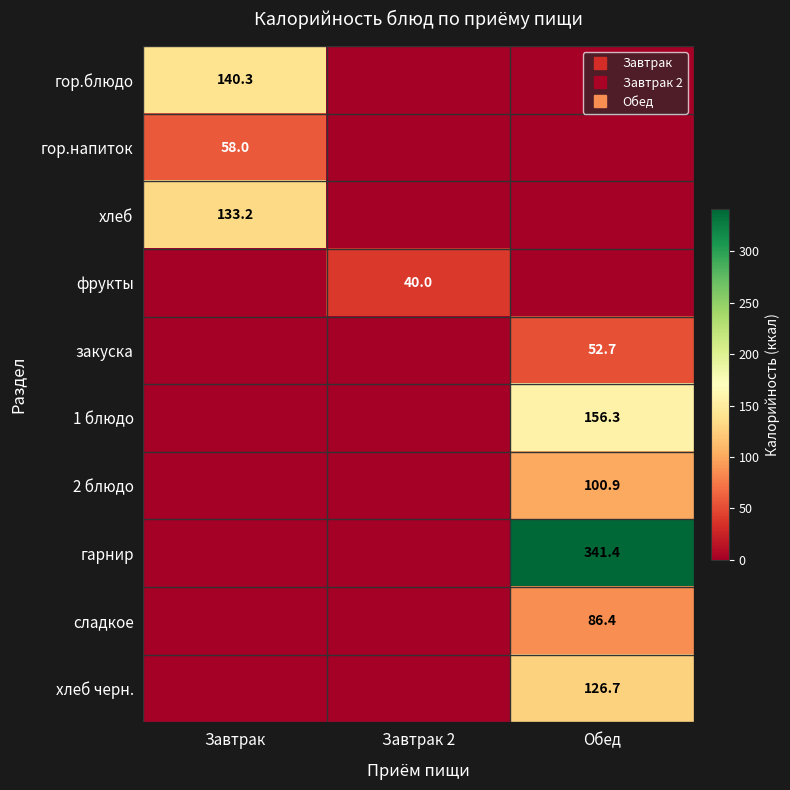

Where is сладкое nearest to the value 43?

Завтрак